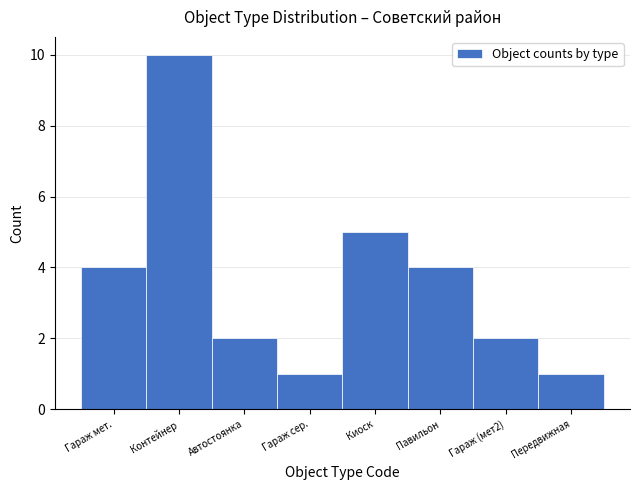

Reading left to right, list all the values displayed in this chart.

Гараж мет.=4	Контейнер=10	Автостоянка=2	Гараж сер.=1	Киоск=5	Павильон=4	Гараж (мет2)=2	Передвижная=1